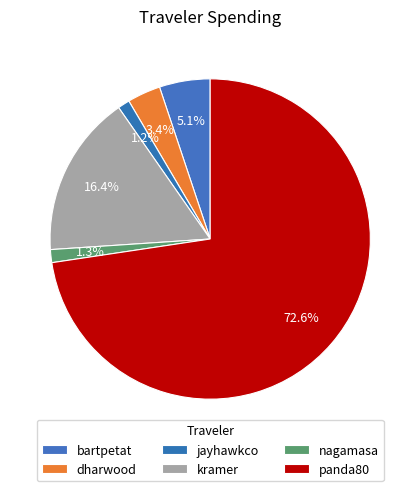

Count the number of slices in the pie.

6